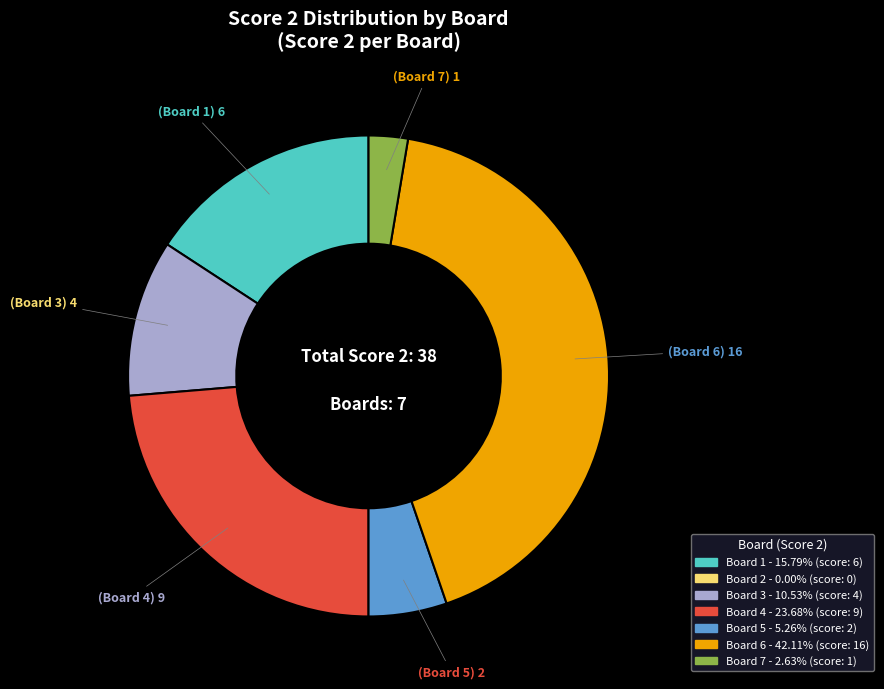

Is there any slice that represents more than half of the pie?

No